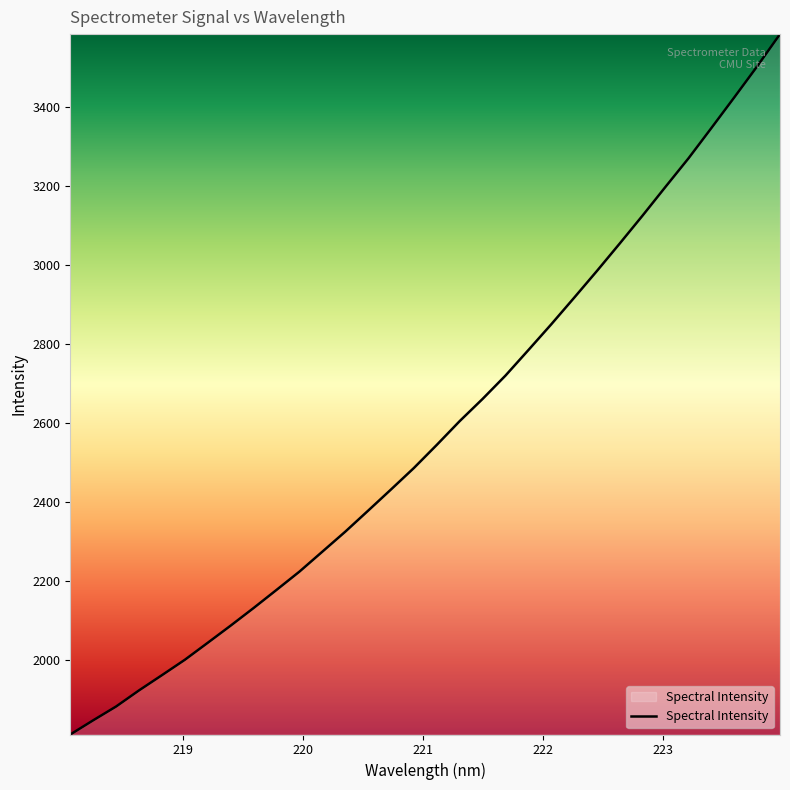

What is the greatest value displayed?

3584.2